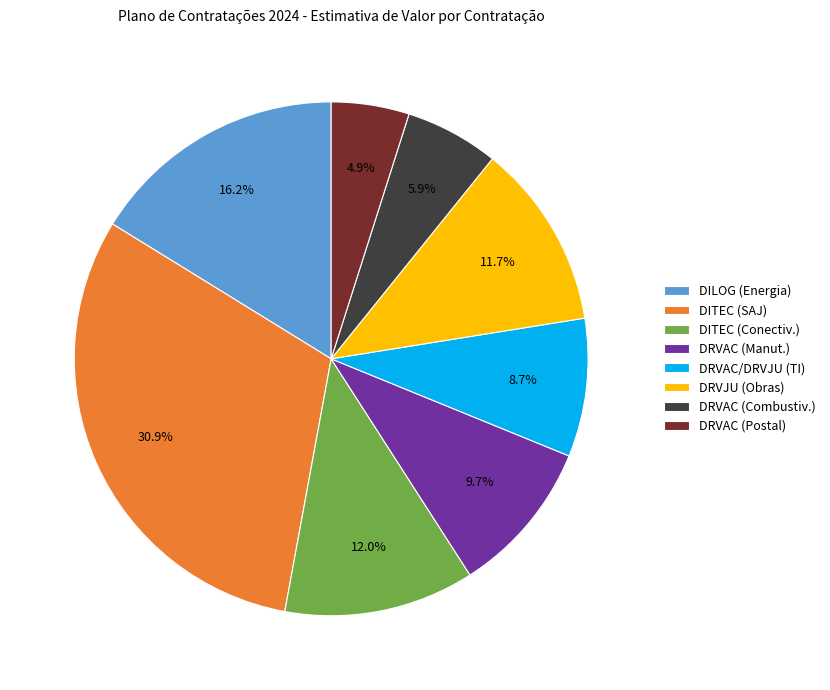

What percentage do DRVAC (Postal) and DRVAC (Manut.) together represent?

14.6%